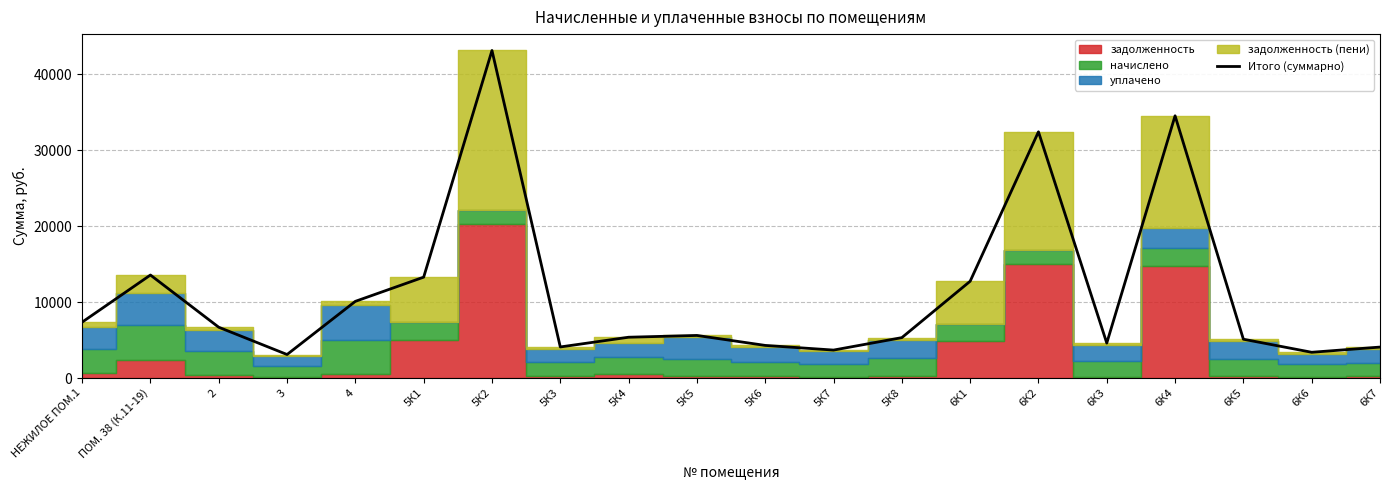

What is the change in value from НЕЖИЛОЕ ПОМ.1 to 6К1?

+5386.3